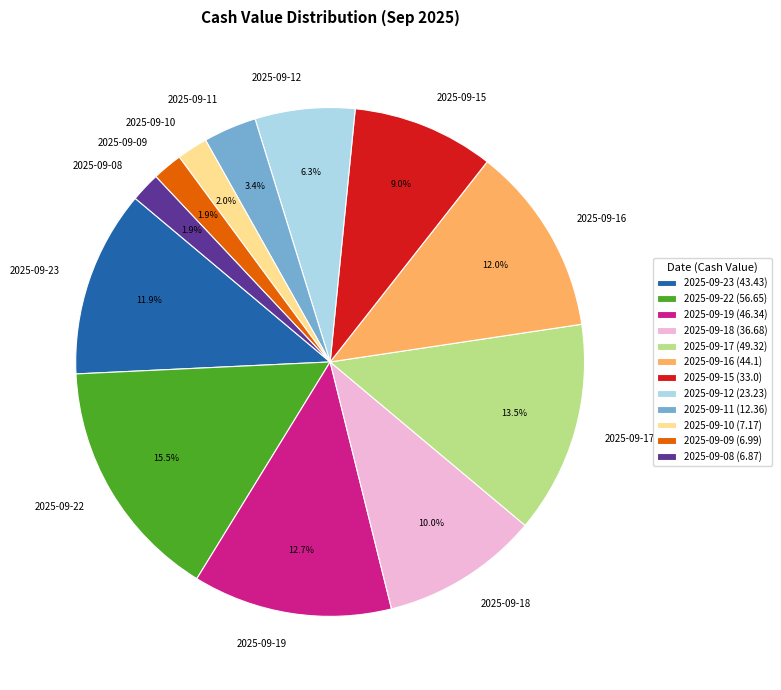

Combined, what portion of the pie is 2025-09-10 and 2025-09-09?

3.9%